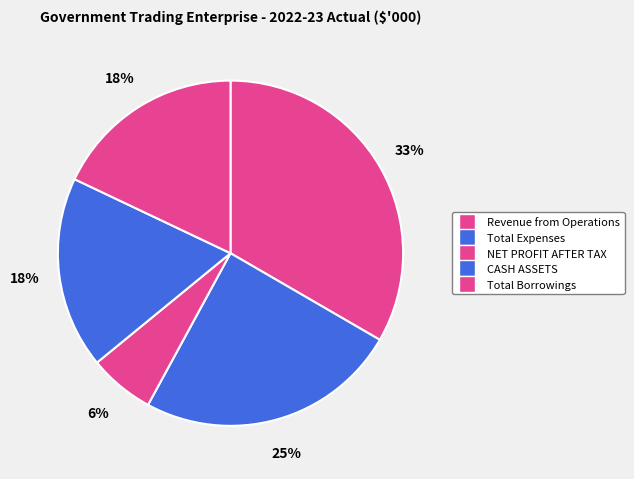

What percentage is NOT represented by CASH ASSETS?

82.0%